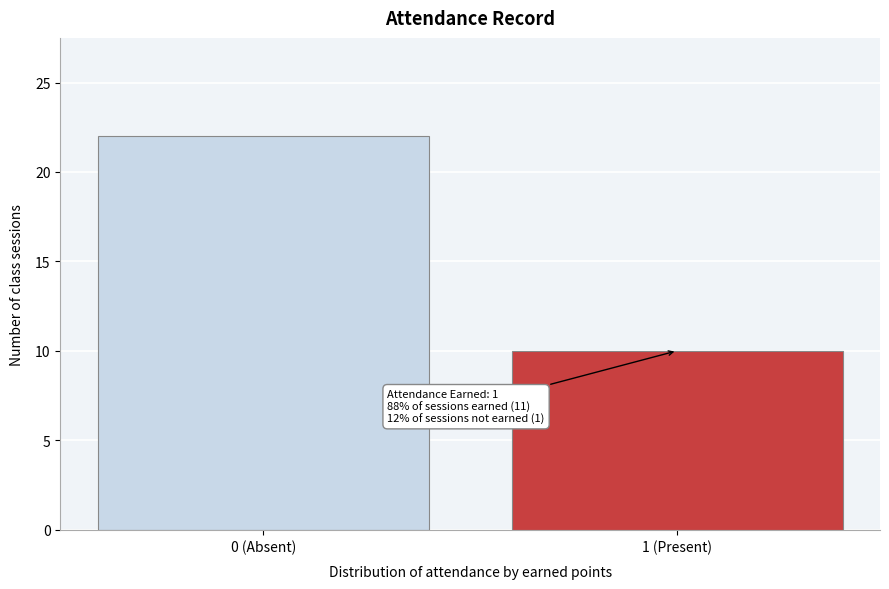

Reading left to right, what are all the values shown in this chart?

22	10